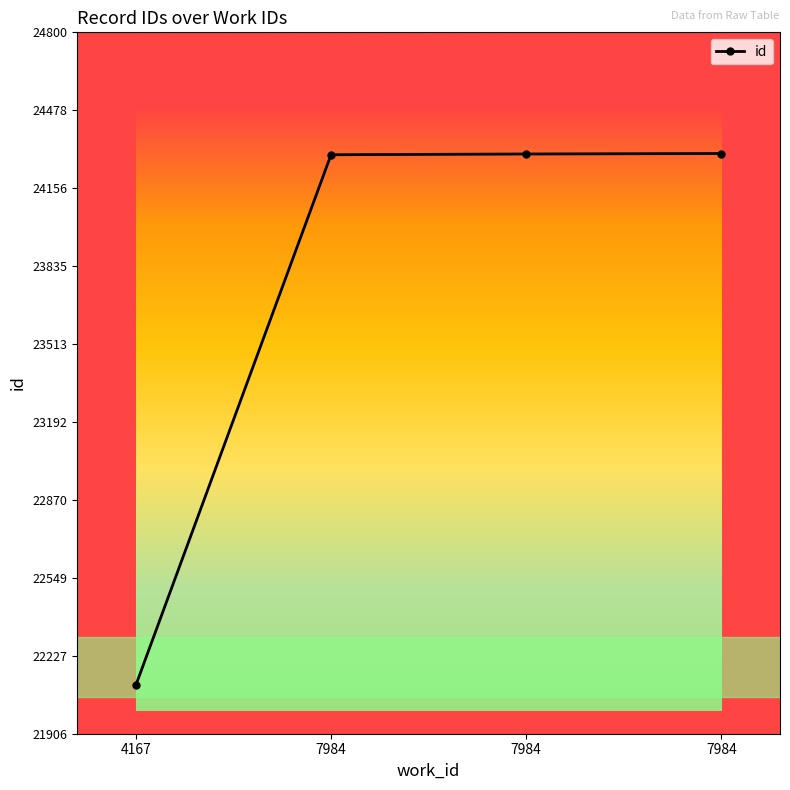

The value at 7984 is 15658. True or false?

False